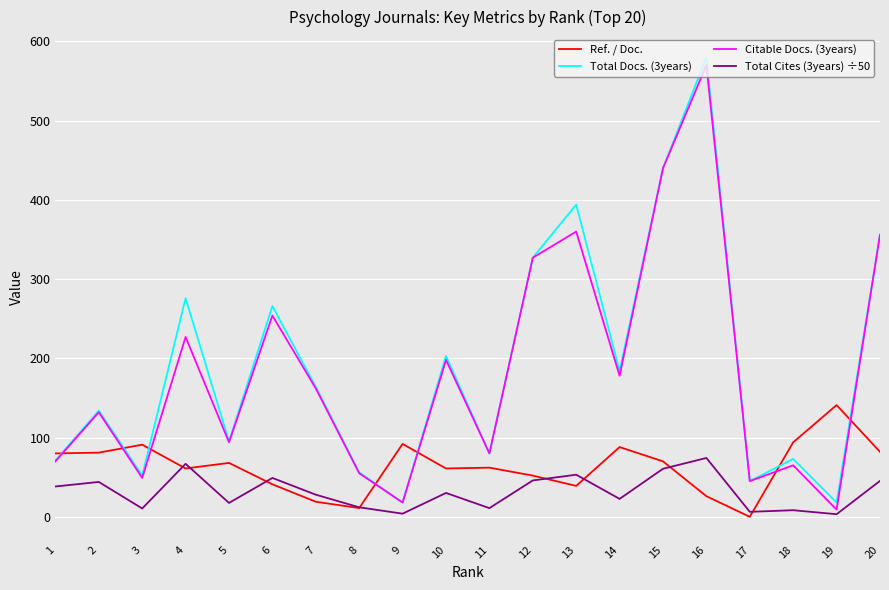

Which series has the largest range (max minus min)?

Total Docs. (3years)